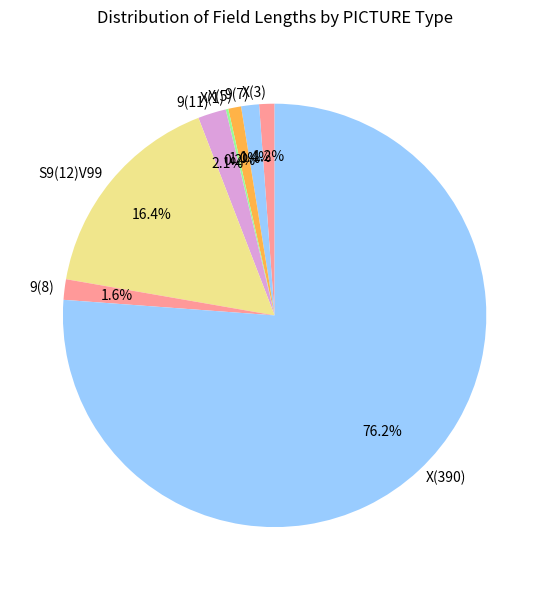

Which category has the biggest portion of the pie?

X(390)